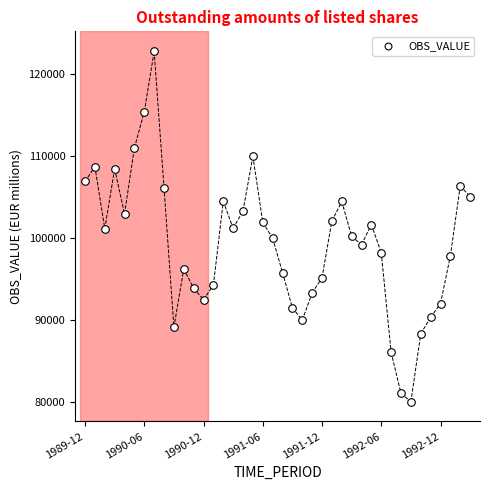

What is the range of Y values (max minus min)?

42683.6